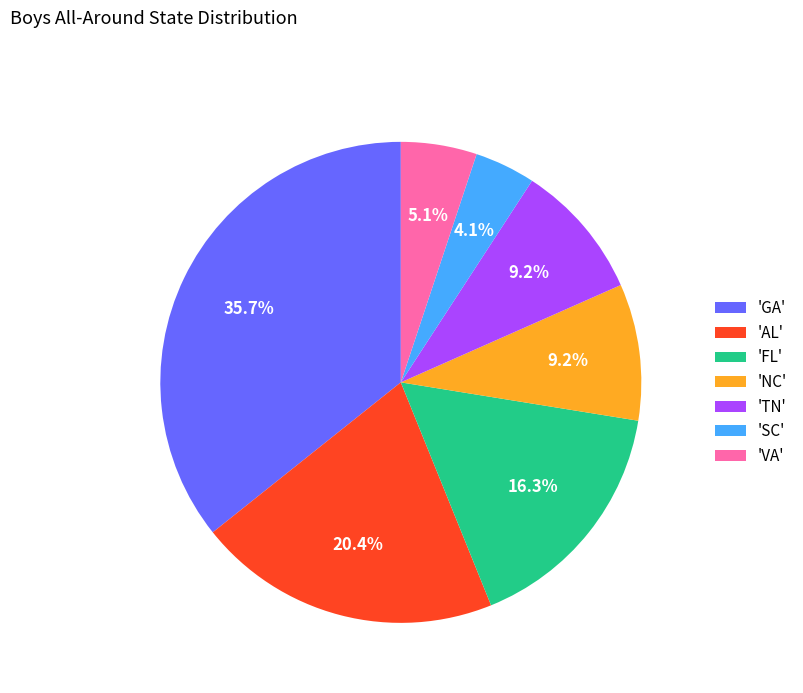

Count the number of slices in the pie.

7